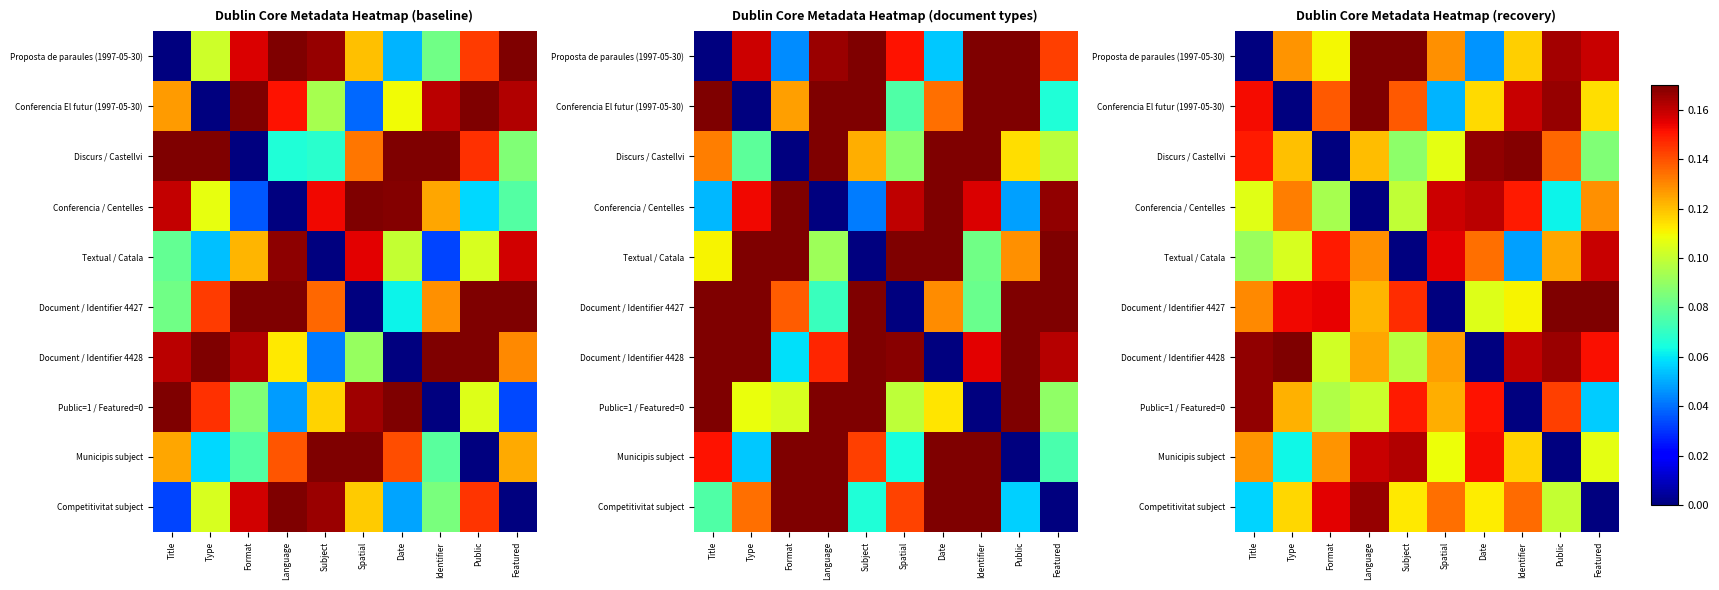

What is the maximum value shown in the chart?

0.2